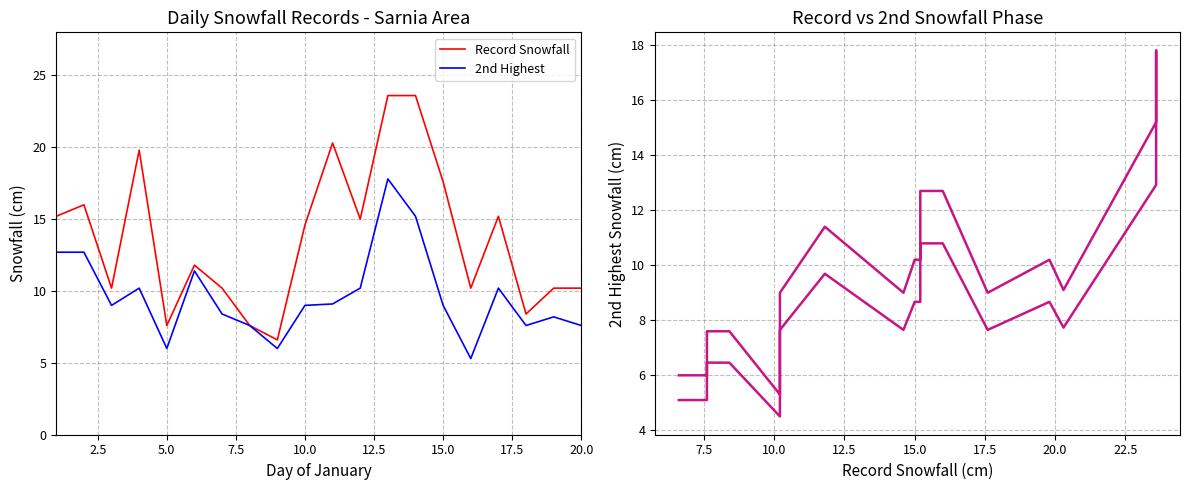

What is the highest value of the 2nd Highest series?

17.8